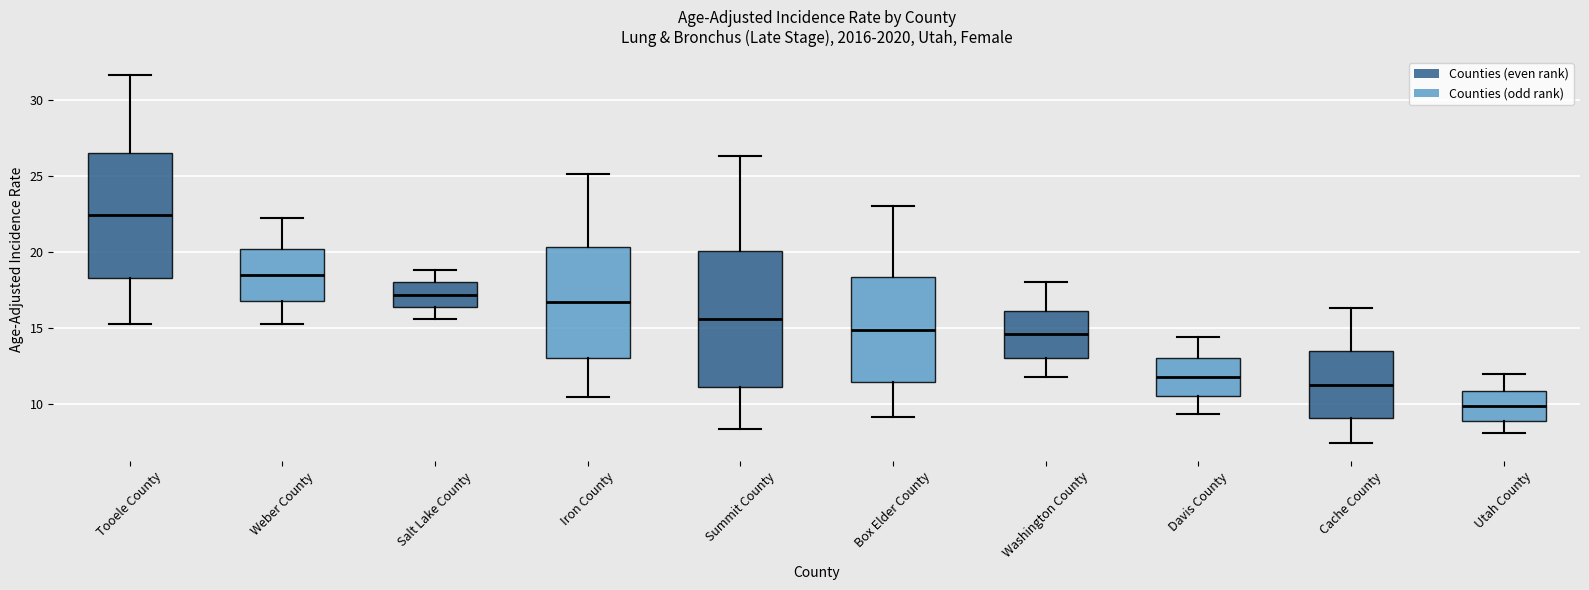

Reading left to right, read every box against the y-axis: the position of its median line, the range the box covers, and the ends of its whiskers. The values are not printed on the chart, so give them approximately, as read against the axis.

Tooele County: median 22.5, box 18.5 to 26.5, whiskers 15.5 to 31.5
Weber County: median 18.5, box 17.0 to 20.0, whiskers 15.5 to 22.0
Salt Lake County: median 17.0, box 16.5 to 18.0, whiskers 15.5 to 19.0
Iron County: median 16.5, box 13.0 to 20.5, whiskers 10.5 to 25.0
Summit County: median 15.5, box 11.0 to 20.0, whiskers 8.5 to 26.5
Box Elder County: median 15.0, box 11.5 to 18.5, whiskers 9.0 to 23.0
Washington County: median 14.5, box 13.0 to 16.0, whiskers 12.0 to 18.0
Davis County: median 12.0, box 10.5 to 13.0, whiskers 9.5 to 14.5
Cache County: median 11.5, box 9.0 to 13.5, whiskers 7.5 to 16.5
Utah County: median 10.0, box 9.0 to 11.0, whiskers 8.0 to 12.0